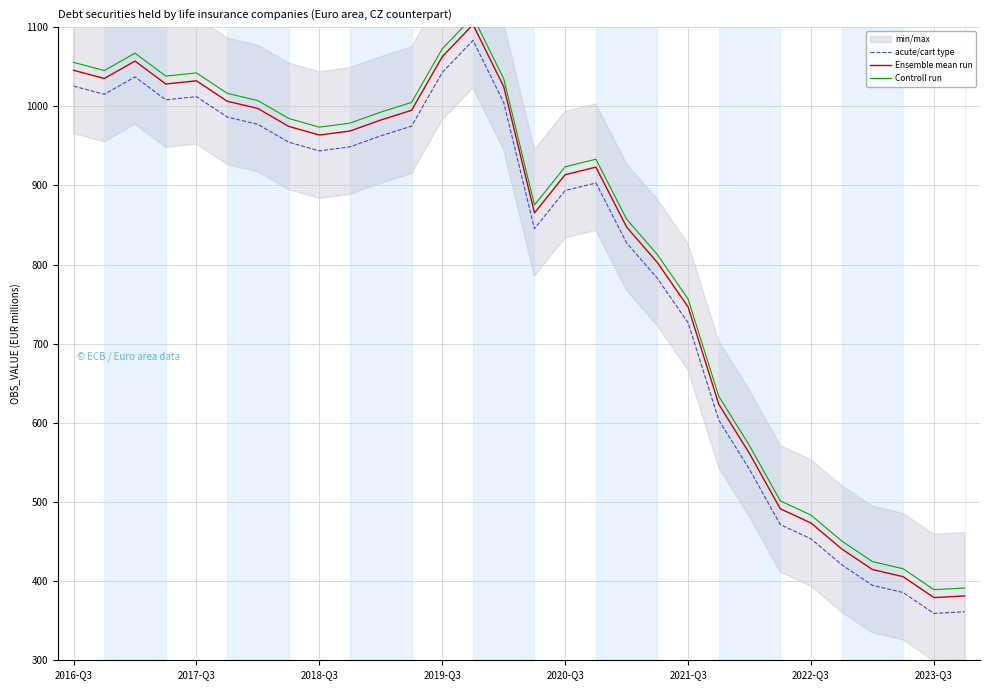

True or false: Ensemble mean run and acute/cart type cross at least once.

False